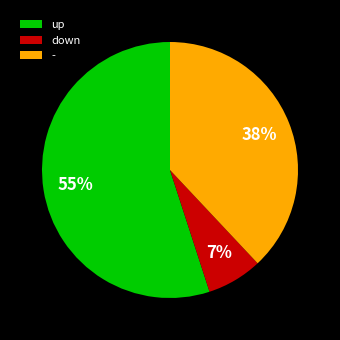

To the nearest percent, what is the difference between the down and - slice percentages?

31%